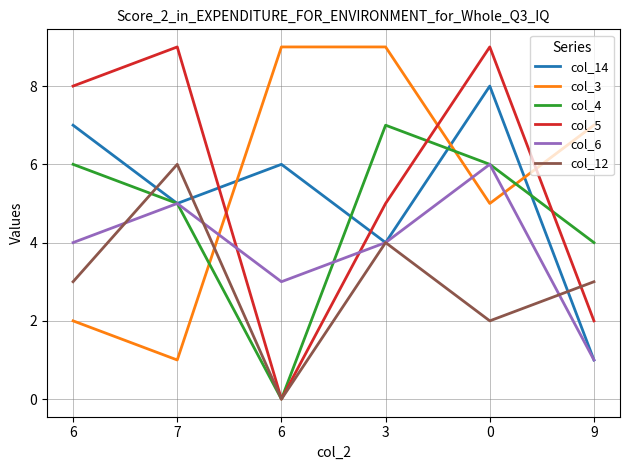

Is this an area chart (filled region under the line)?

No